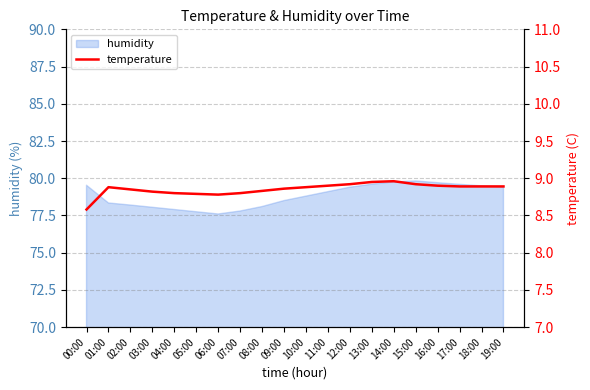

Where is the data nearest to the value 8?

00:00